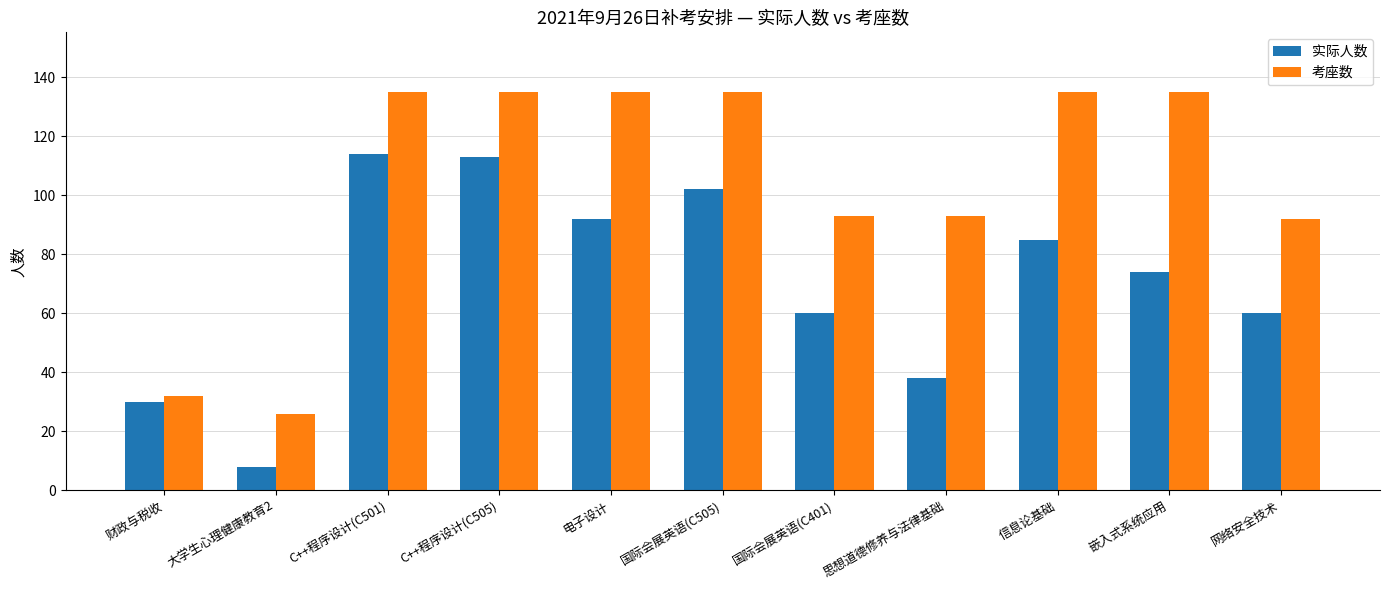

What is the sum of all 实际人数 values?

776